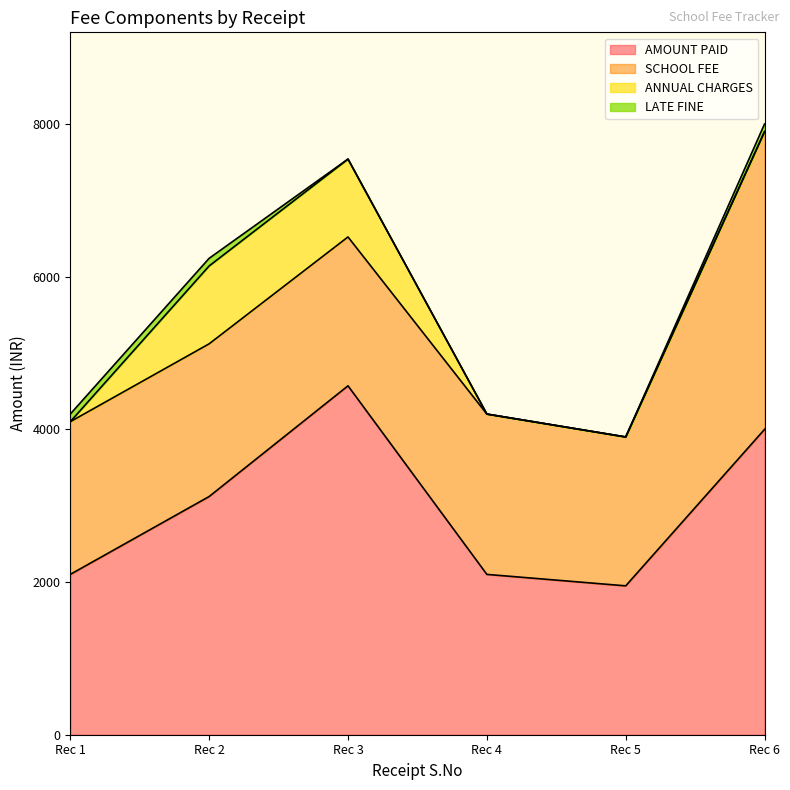

The AMOUNT PAID series shows 2758 at 3. True or false?

False